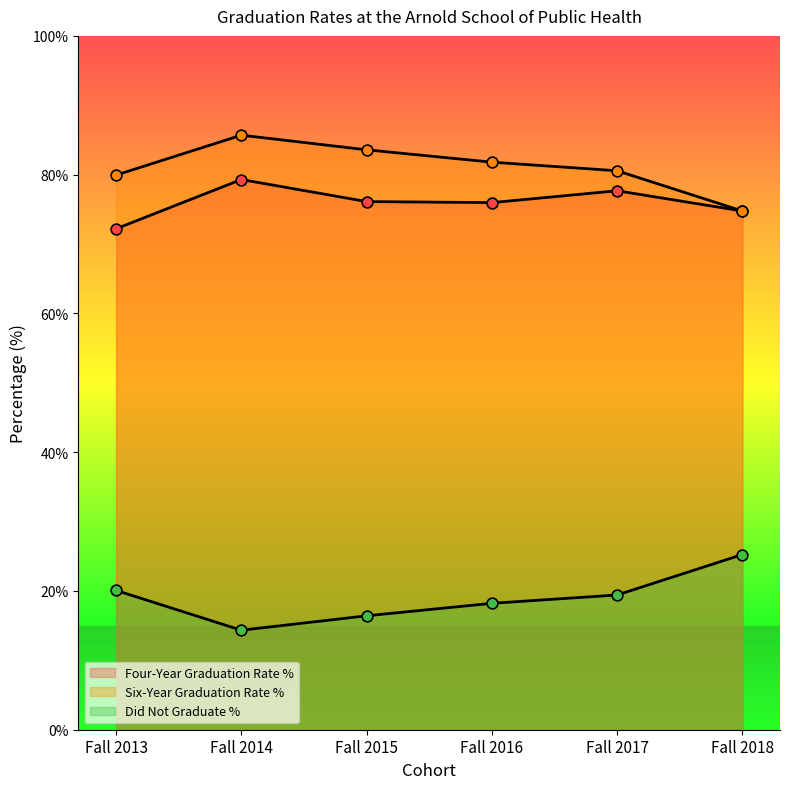

Which series has the largest Y range (max minus min)?

Six-Year Graduation Rate %